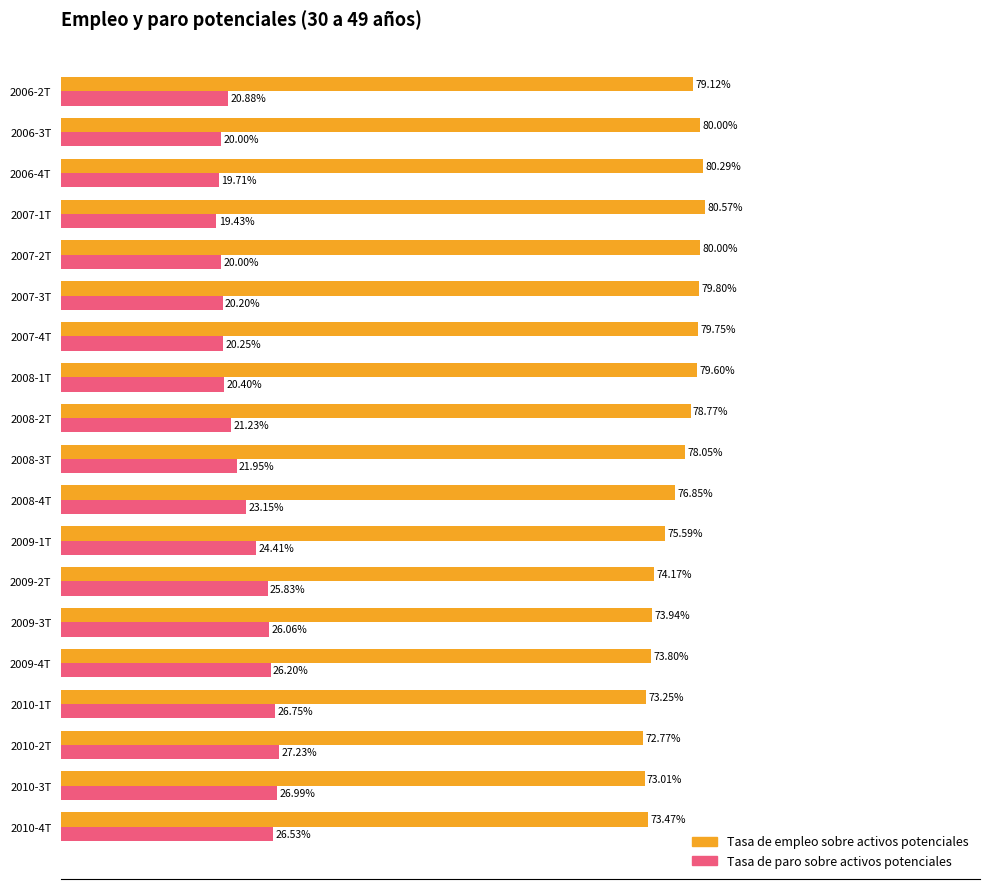

List the series in order of their overall mean, lowest first.

Tasa de paro sobre activos potenciales, Tasa de empleo sobre activos potenciales